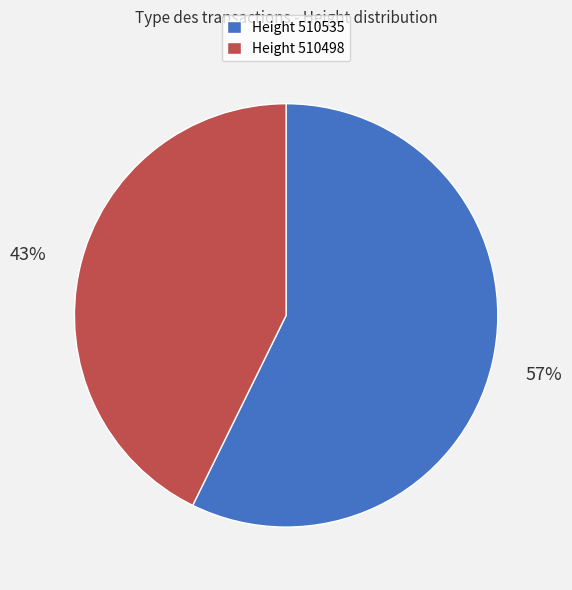

To the nearest percent, what is the average slice percentage?

50%